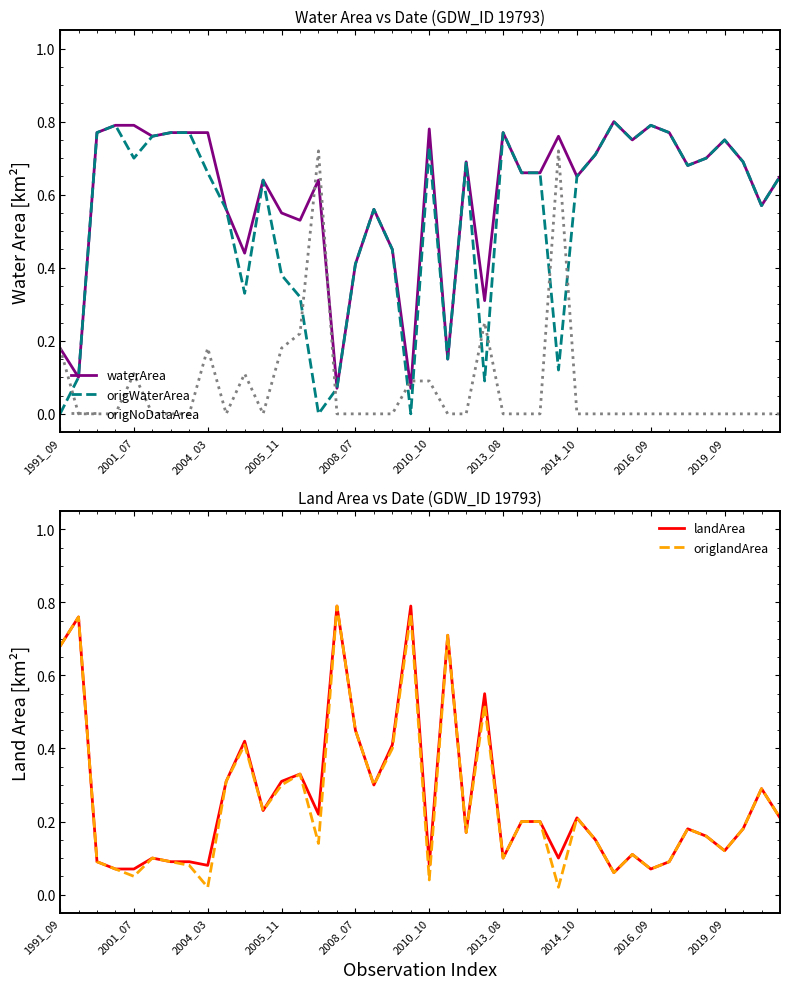

The origWaterArea series shows 0.8 at 31. True or false?

True